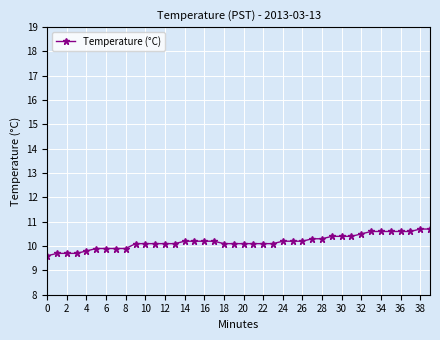

What is the value of the 8th point from the left?

9.9